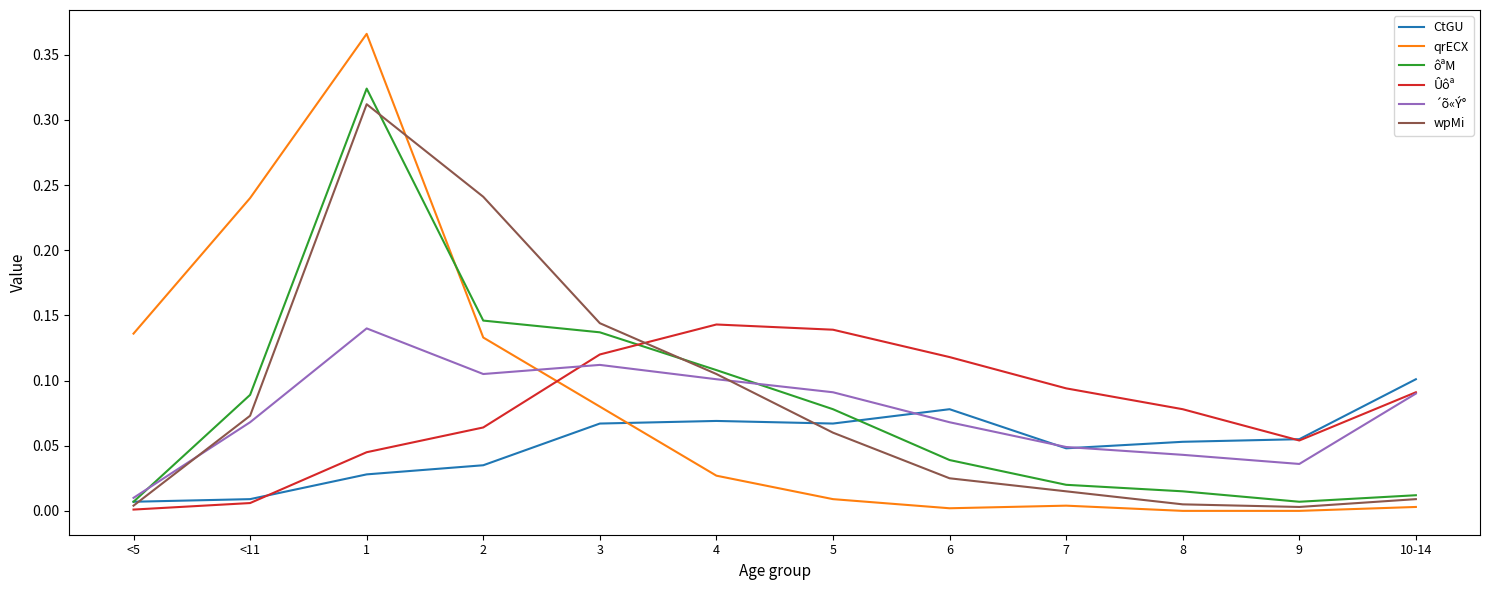

Is the value of Ûôª at 4 greater than the value of ôªM at 6?

Yes